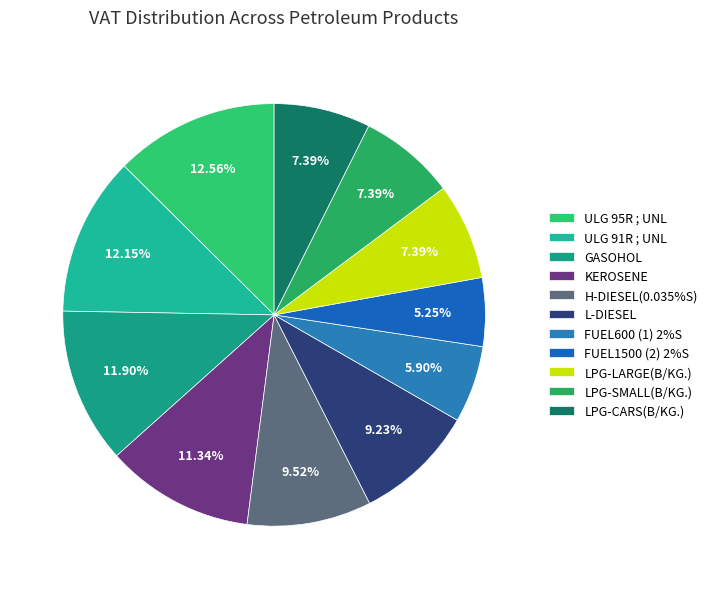

To the nearest percent, what is the difference between the largest and smallest slice percentages?

7%